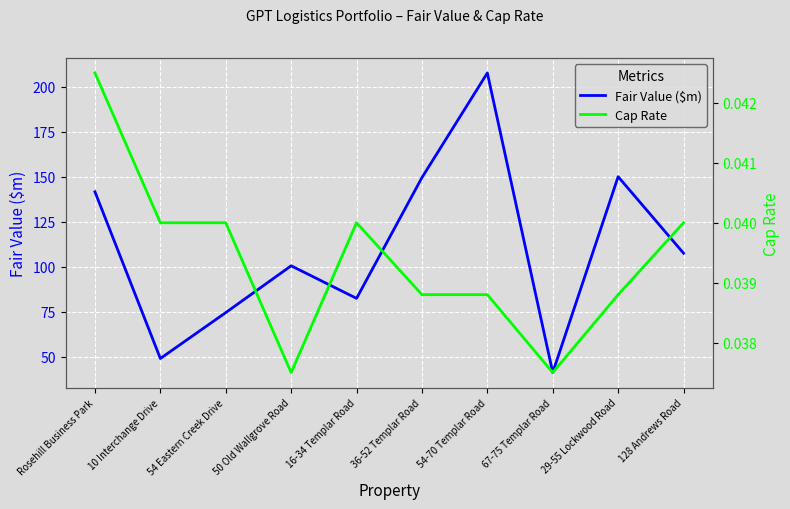

What are all the series names shown in the legend?

Fair Value ($m), Cap Rate